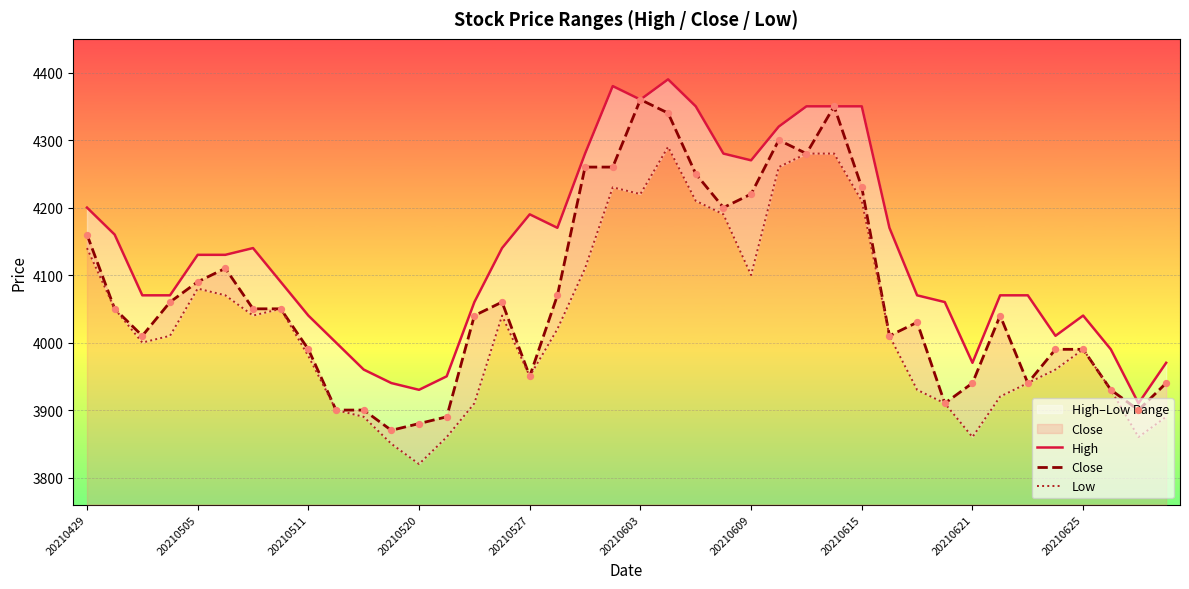

Is the value of Close at 20210429 greater than the value of High at 23?

No